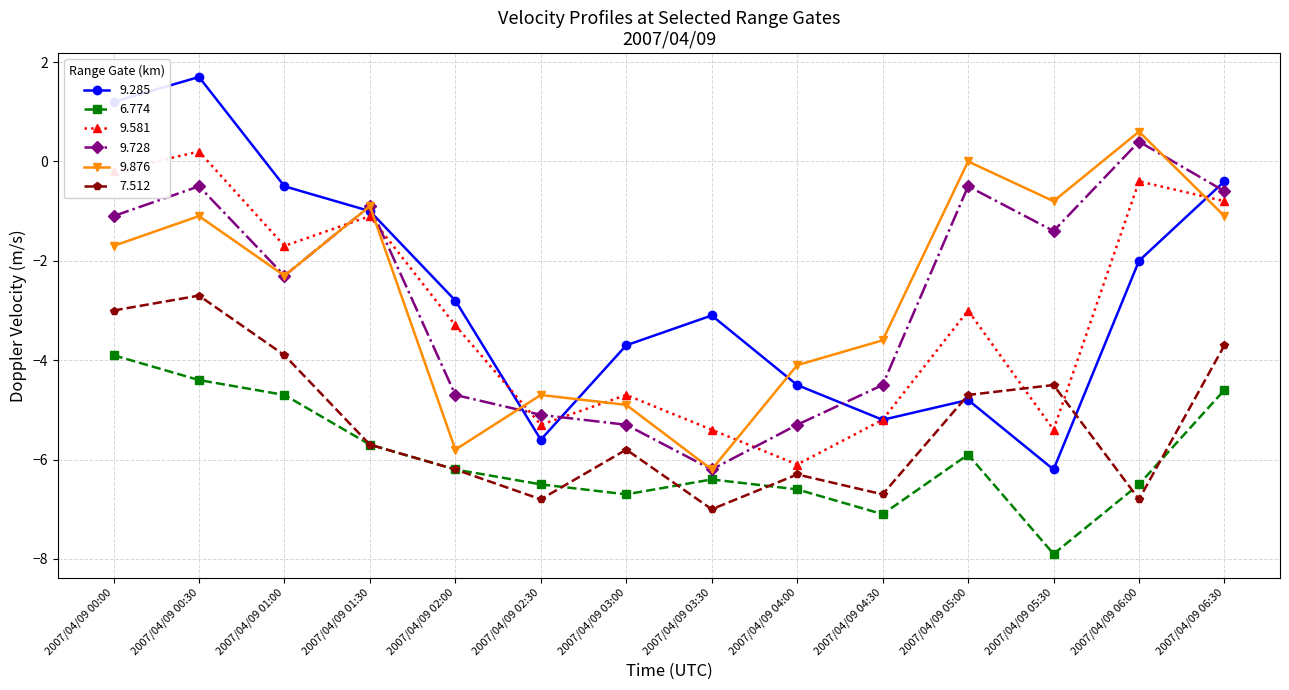

True or false: 6.774 and 9.728 intersect in this chart.

False